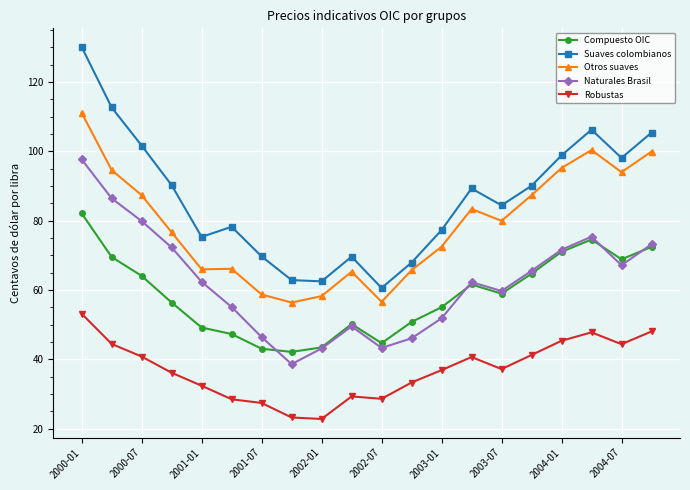

What is the value of the Compuesto OIC point at the 15th from the left?

59.0